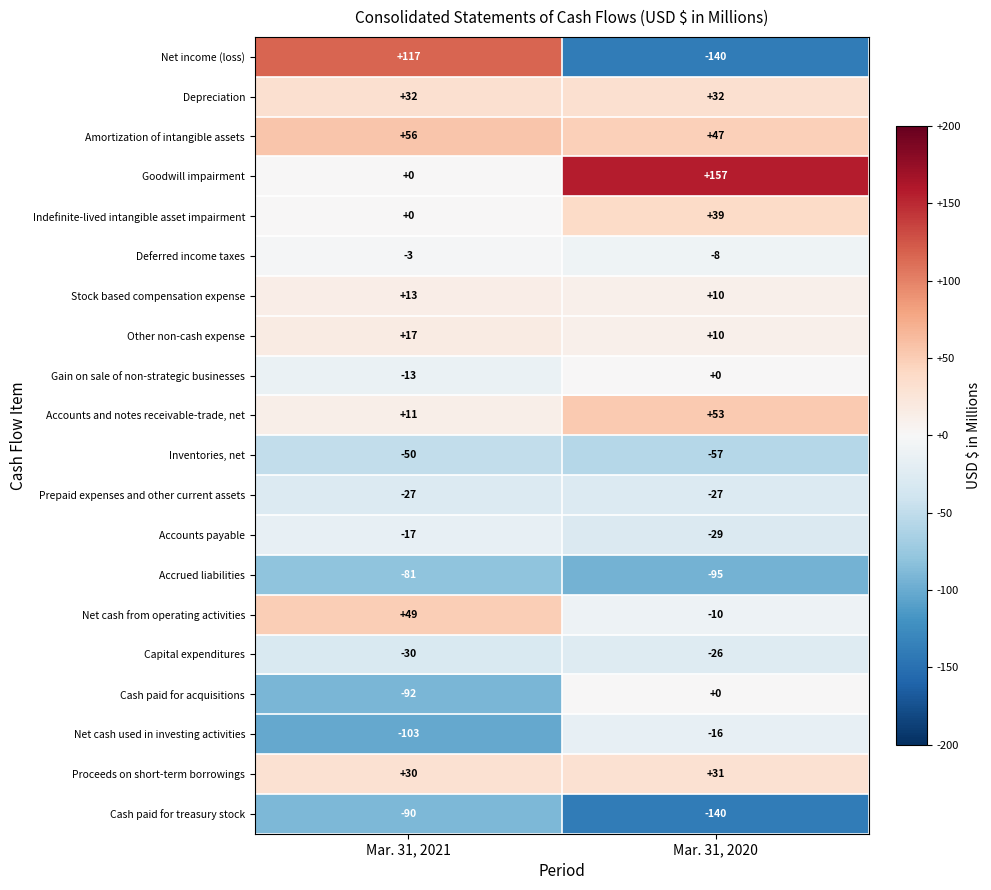

How many data points in Cash paid for treasury stock are less than -90?

1